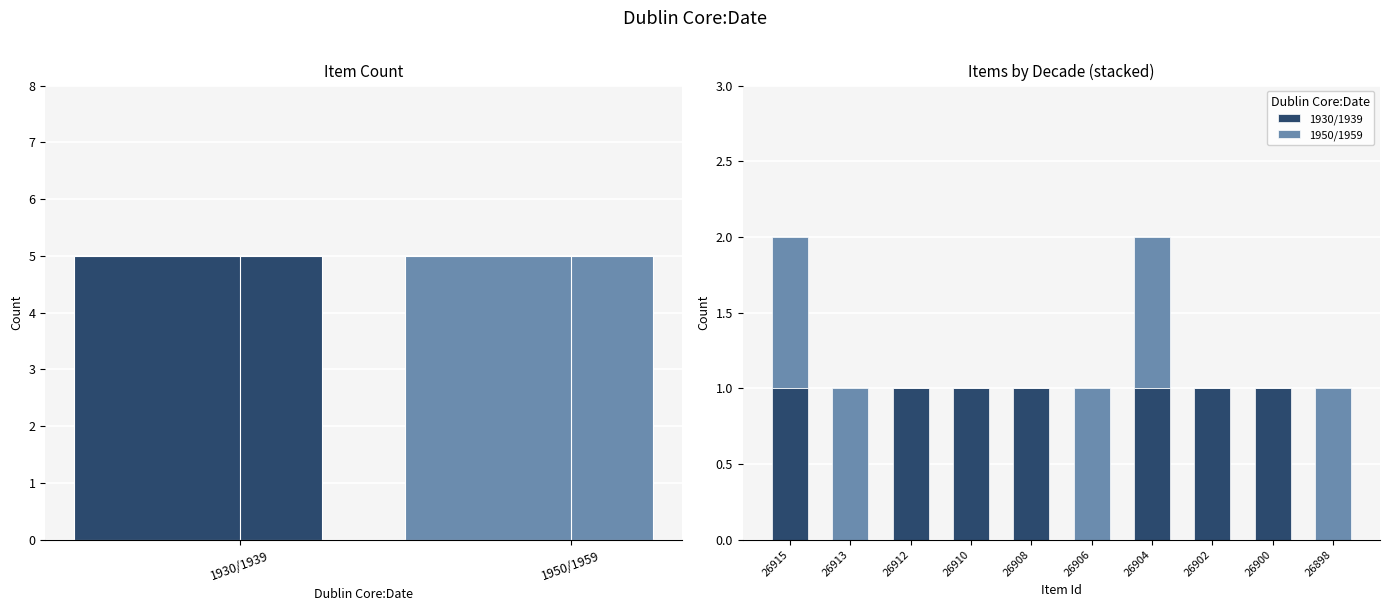

Which series has the widest spread of values?

1930/1939